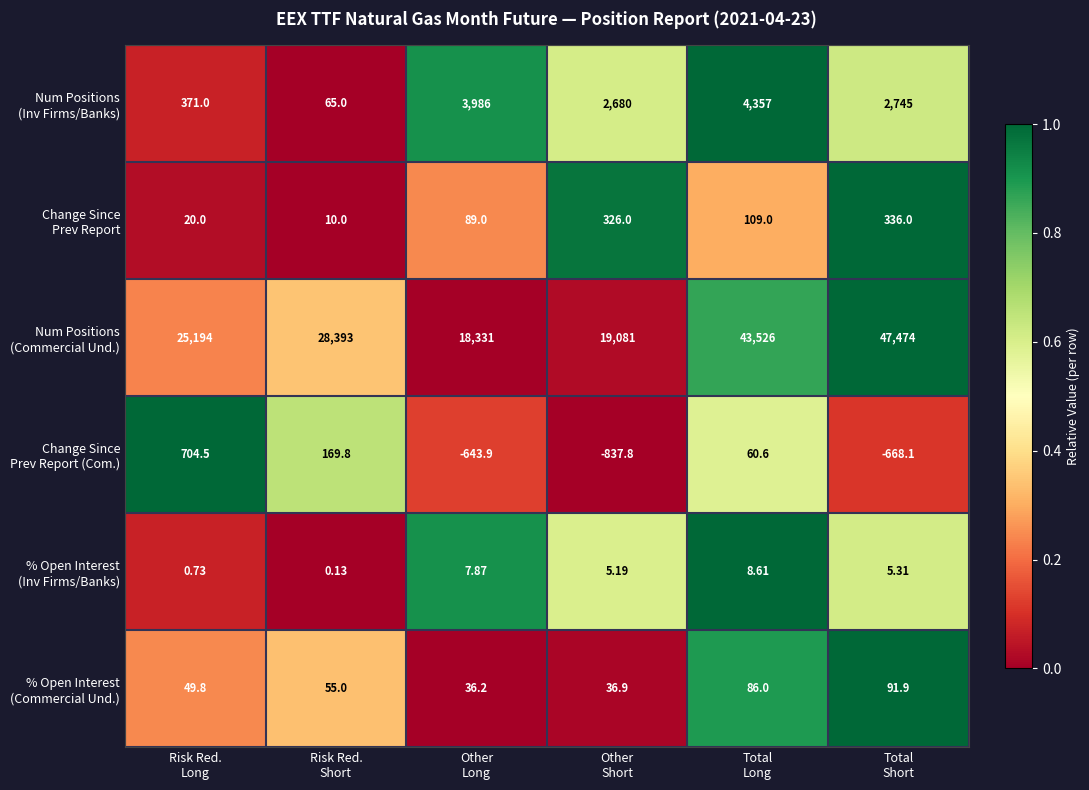

How many distinct data groups are displayed?

6